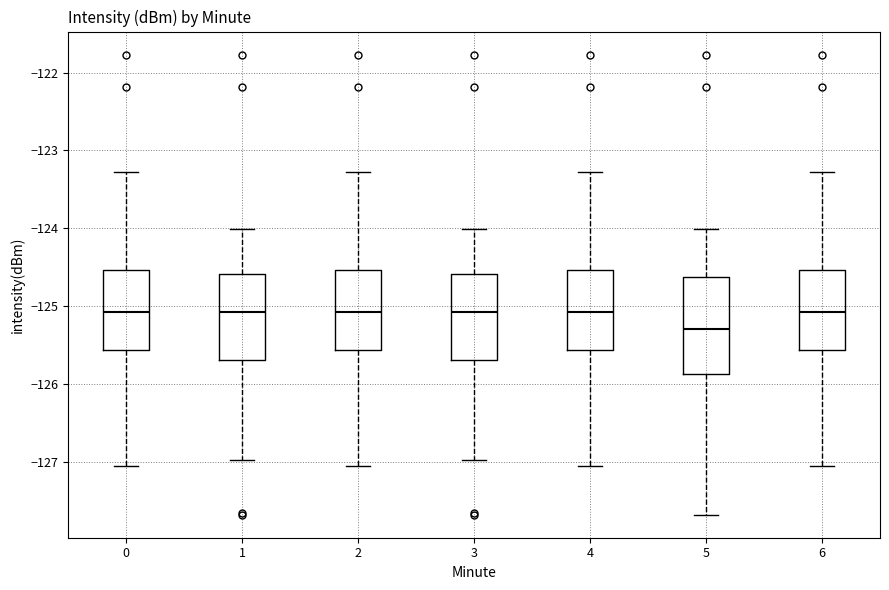

Which box's median line is the lowest?

5